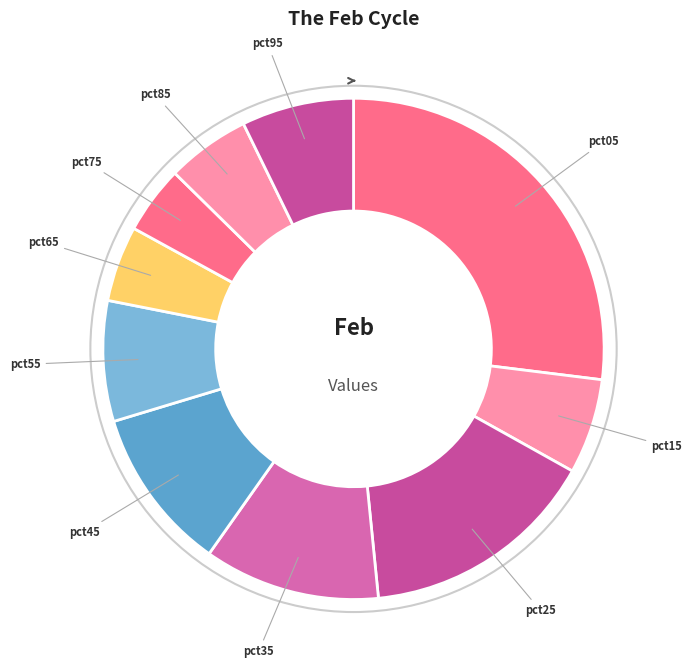

Which category has the smallest portion of the pie?

pct75